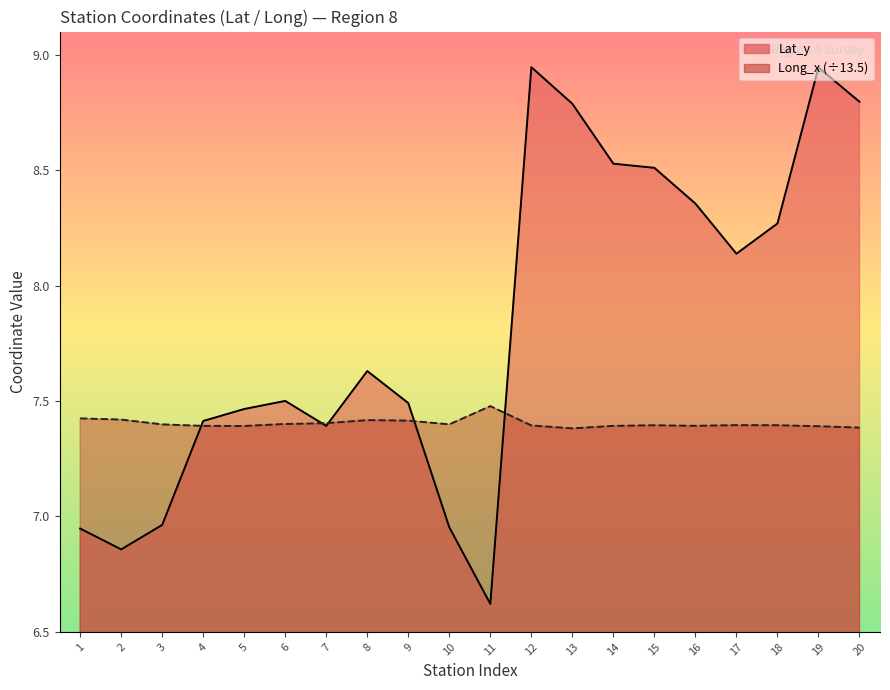

What is the difference between the maximum and minimum values in the Lat_y series?

2.3